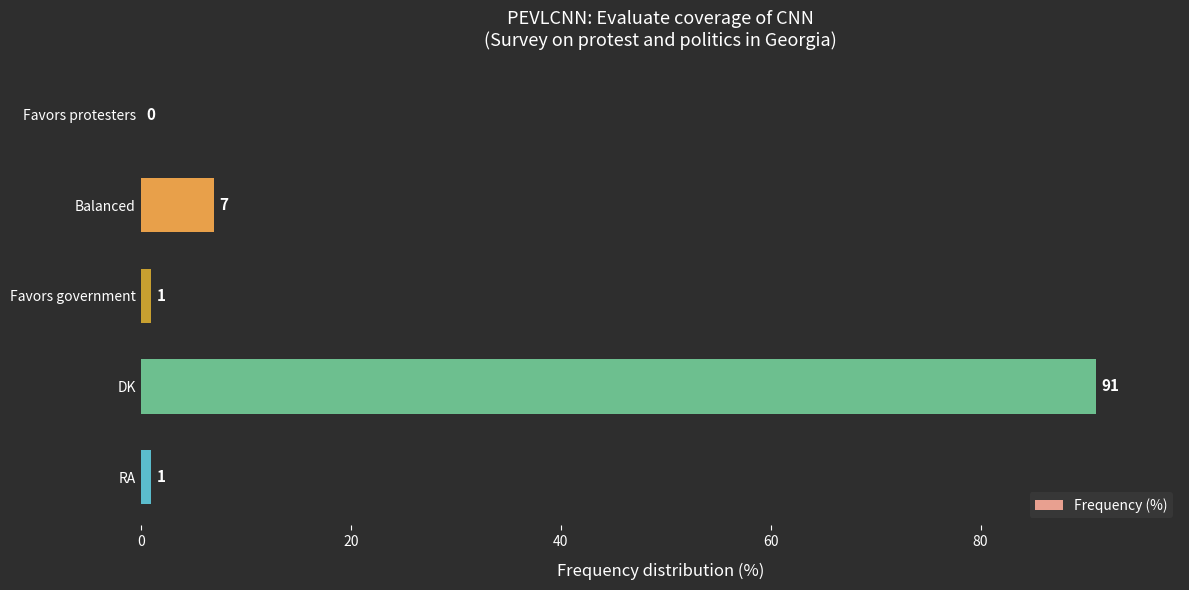

Reading bottom to top, extract all data points from this chart.

RA=1	DK=91	Favors government=1	Balanced=7	Favors protesters=0